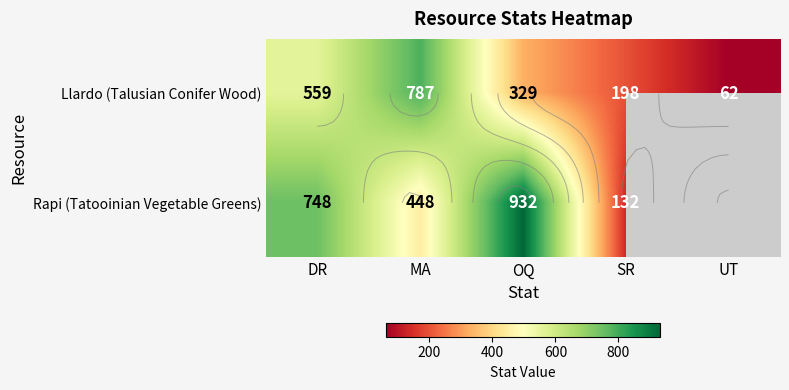

True or false: Llardo (Talusian Conifer Wood) has a value of 136.0 at OQ.

False